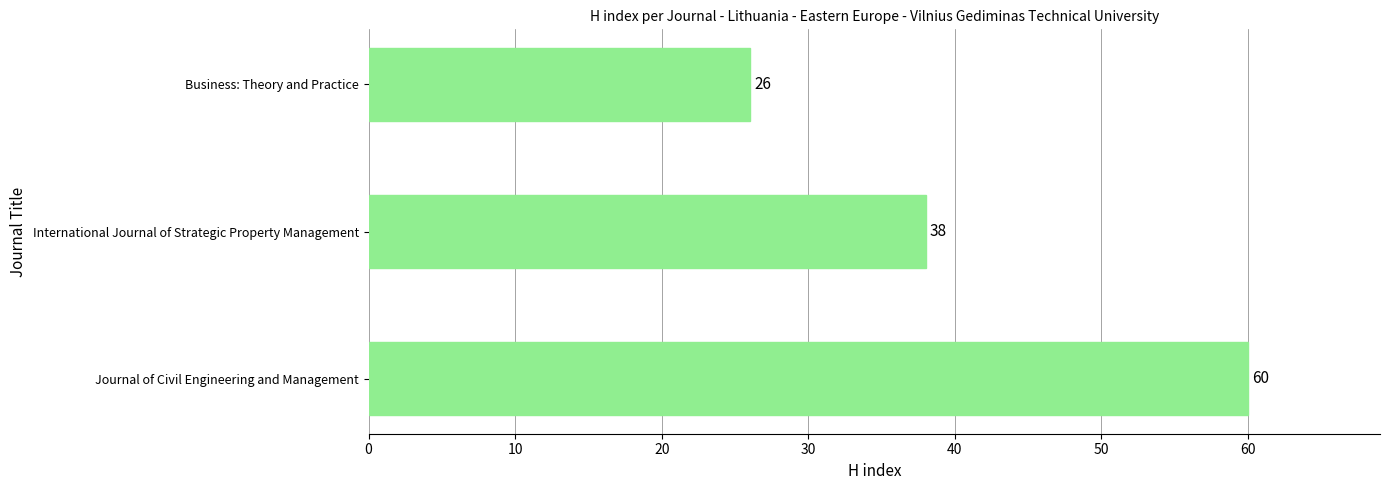

Rank the categories by value from lowest to highest.

Business: Theory and Practice, International Journal of Strategic Property Management, Journal of Civil Engineering and Management